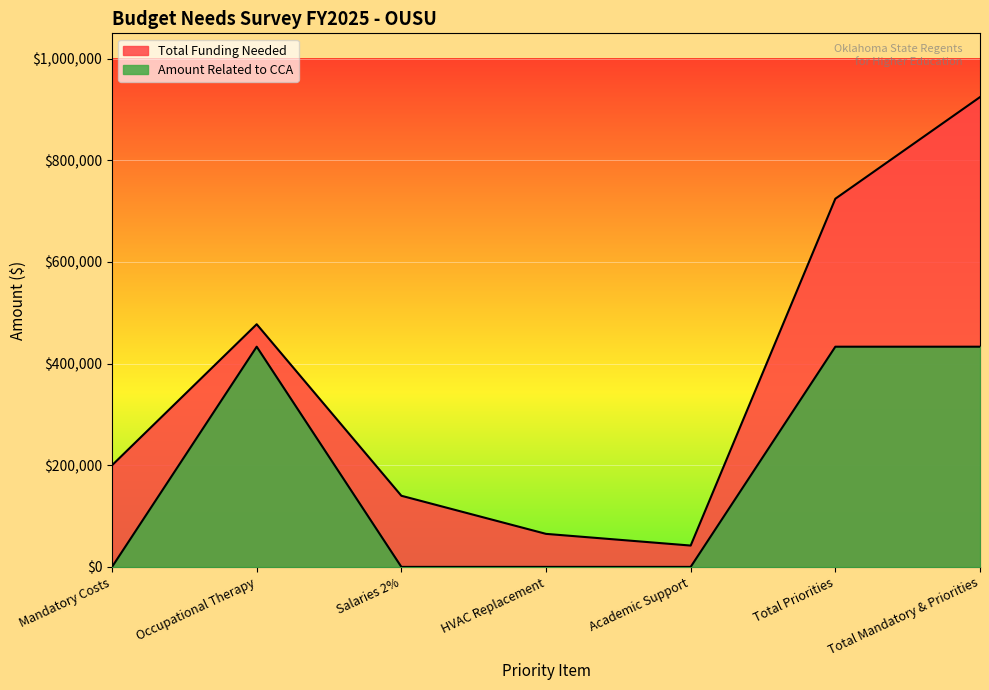

Which category has the highest value in the Amount Related to CCA series?

Occupational Therapy